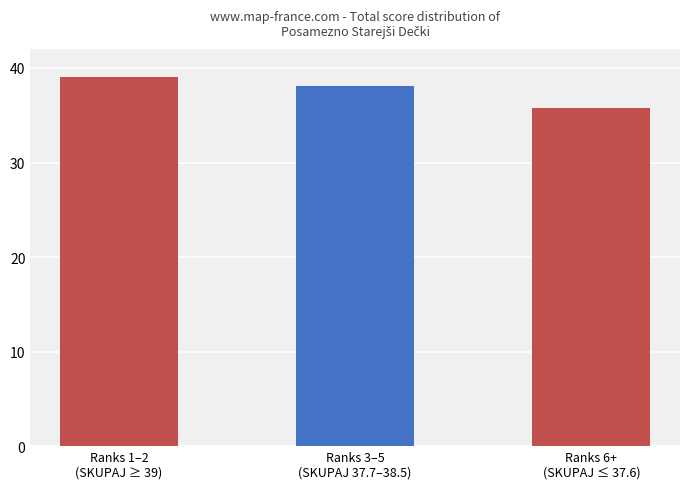

True or false: the data shows 65.0 at Ranks 3–5
(SKUPAJ 37.7–38.5).

False